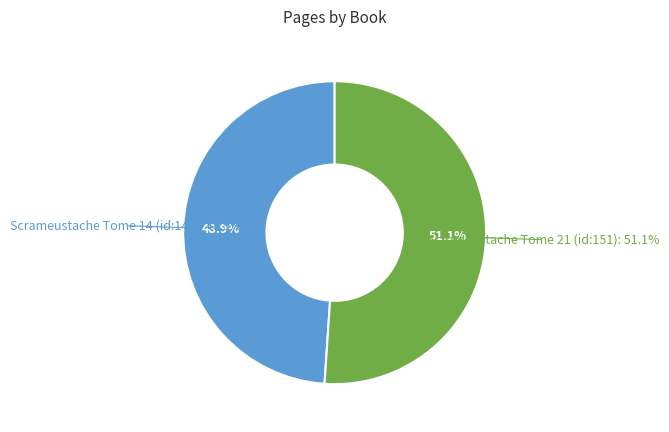

Is the sum of Scrameustache Tome 21 (id:151) and Scrameustache Tome 14 (id:143) greater than half?

Yes